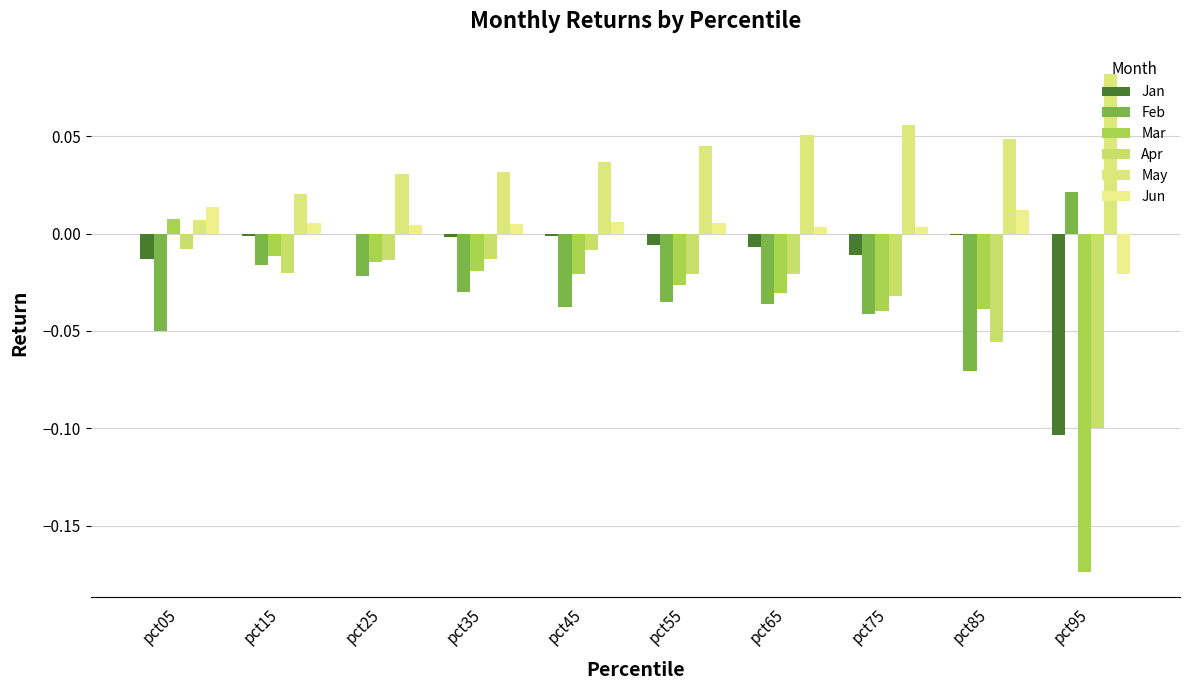

List the series in order of their peak value, lowest first.

Apr, Jan, Mar, Jun, Feb, May